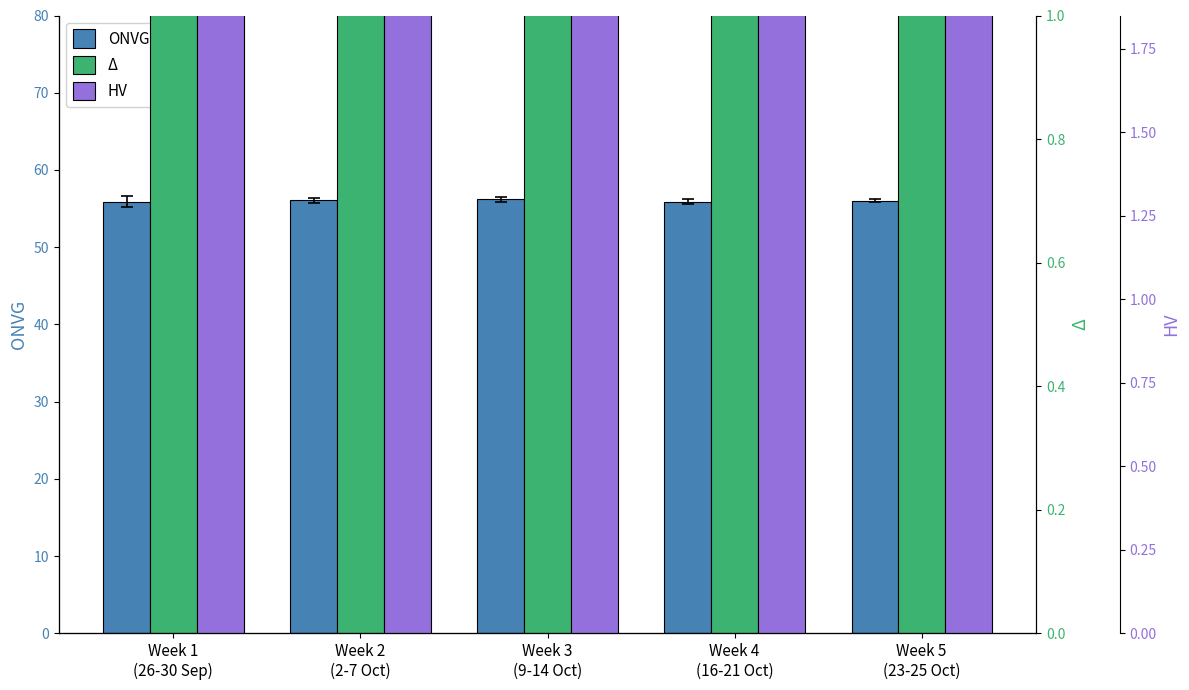

At which category is the sum across all series the highest?

Week 5
(23-25 Oct)